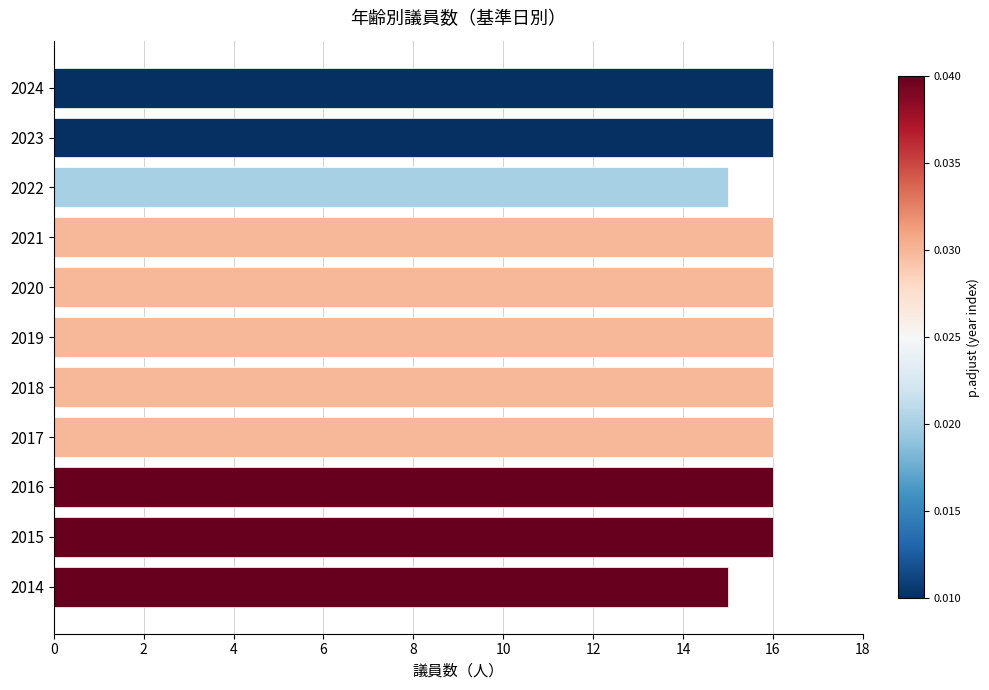

What is the minimum value shown in the chart?

15